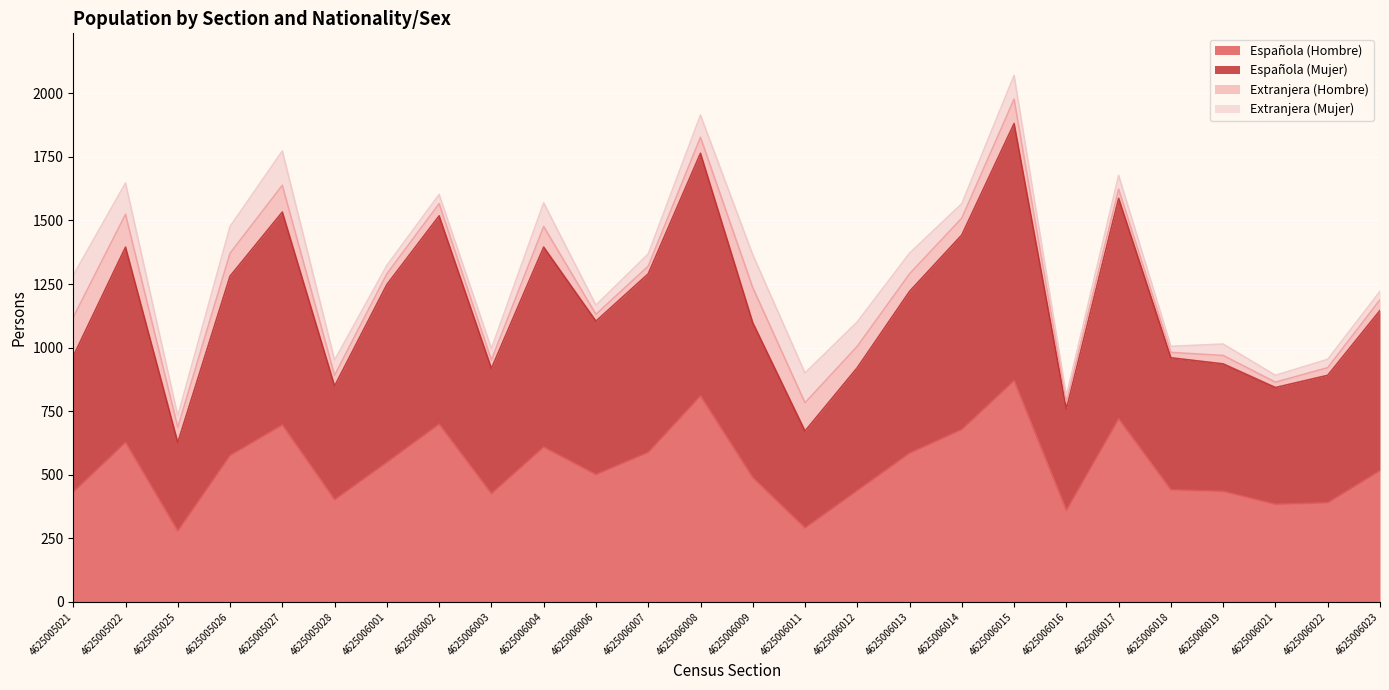

Where is Española (Hombre) nearest to the value 574?

4625005026